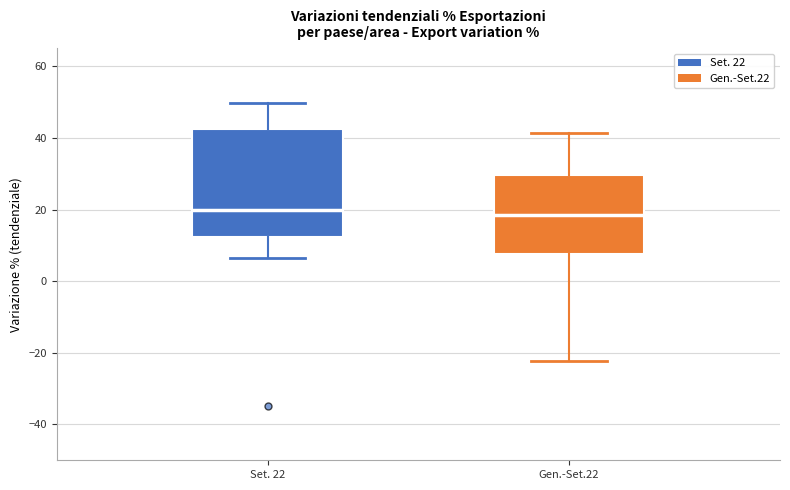

Reading left to right, read every box against the y-axis: the position of its median line, the range the box covers, and the ends of its whiskers. The values are not printed on the chart, so give them approximately, as read against the axis.

Set. 22: median 20, box 12 to 42, whiskers 6 to 50
Gen.-Set.22: median 18, box 8 to 30, whiskers -22 to 42